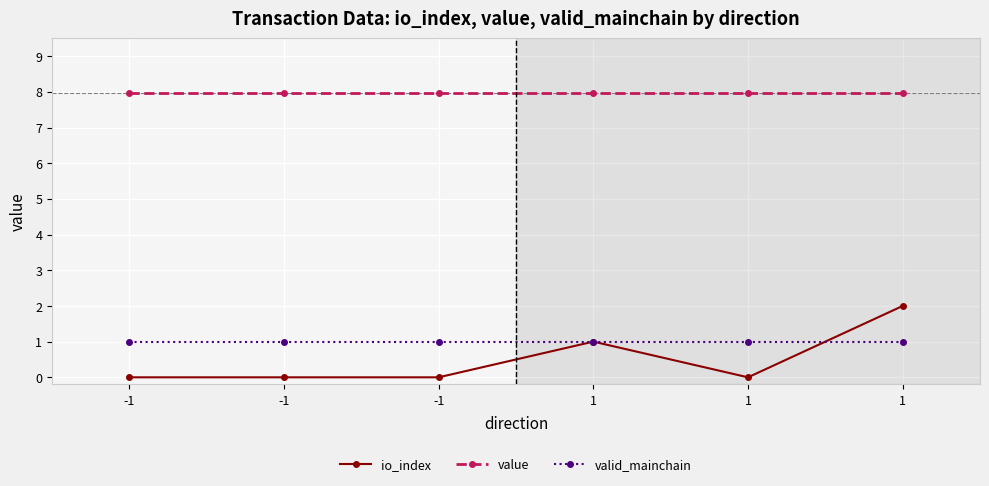

Is the value of io_index at 1 greater than the value of valid_mainchain at -1?

No